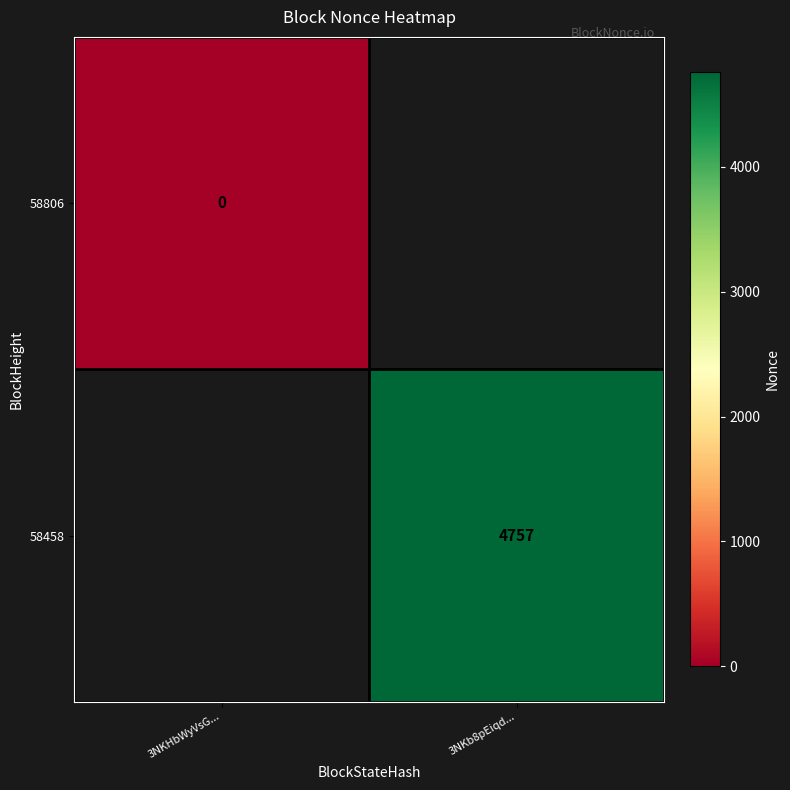

Is the value of 58458 at 3NKb8pEiqd... greater than the value of 58806 at 3NKHbWyVsG...?

Yes